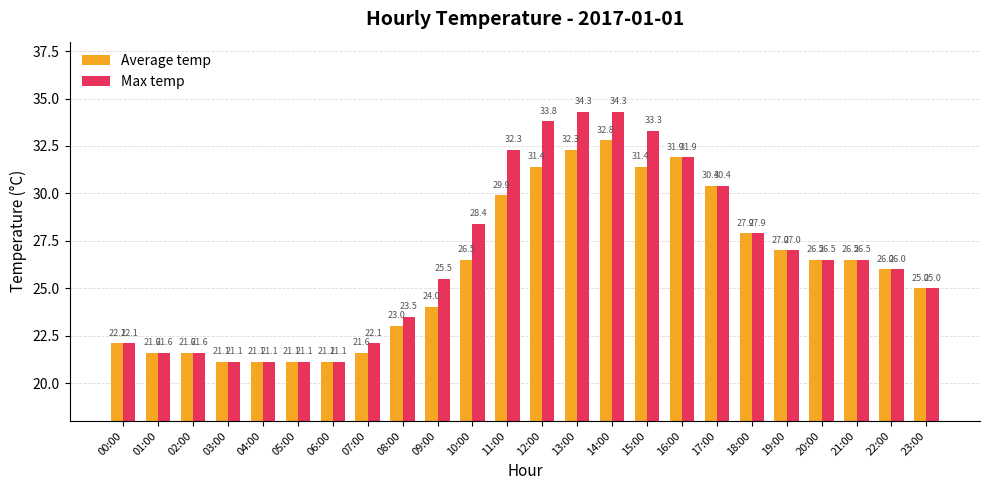

Which series has the widest spread of values?

Max temp